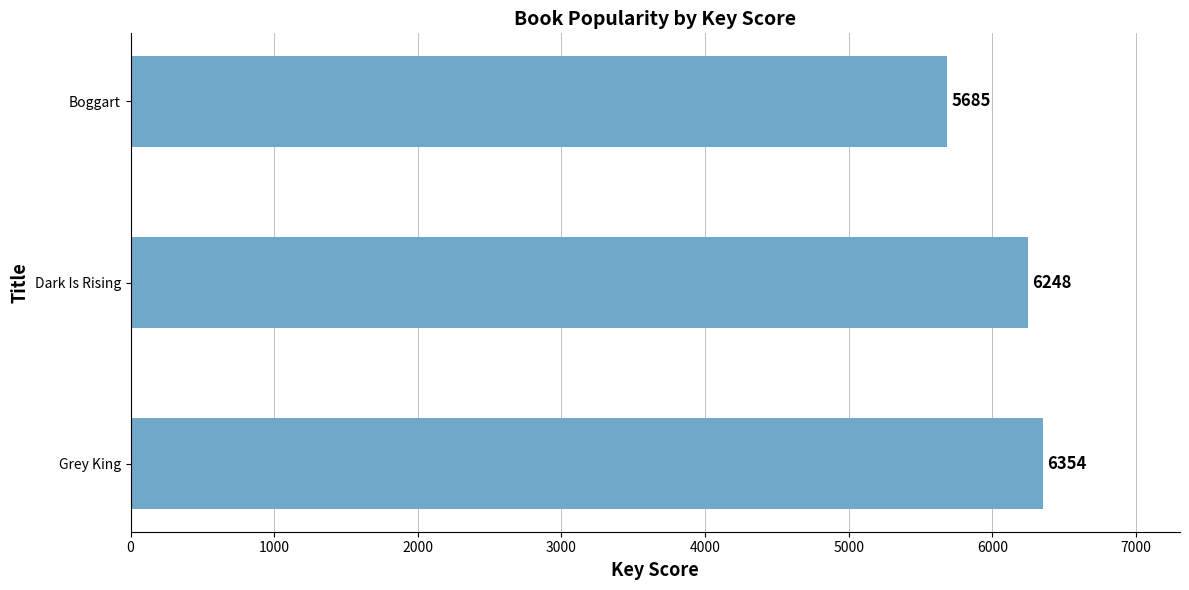

What is the ratio of the value at Dark Is Rising to the value at Boggart?

1.1